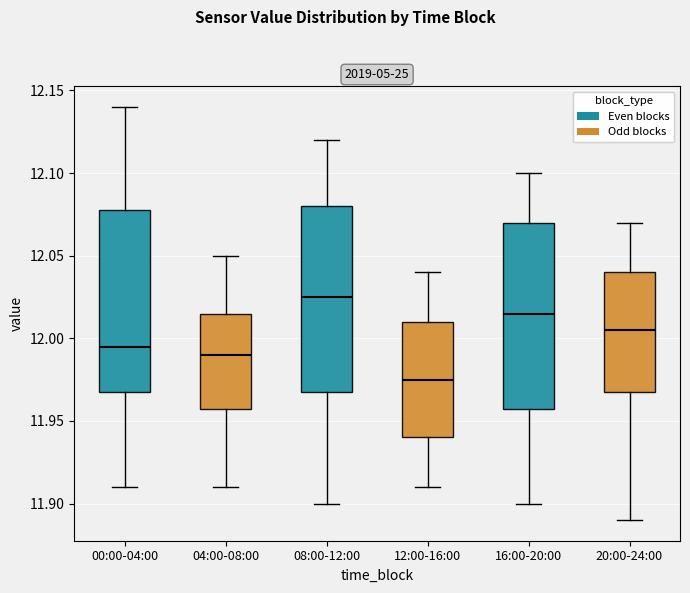

Where is the lower edge of the box for 00:00-04:00 on the y-axis? The values are not printed on the chart, so give them approximately, as read against the axis.

11.970